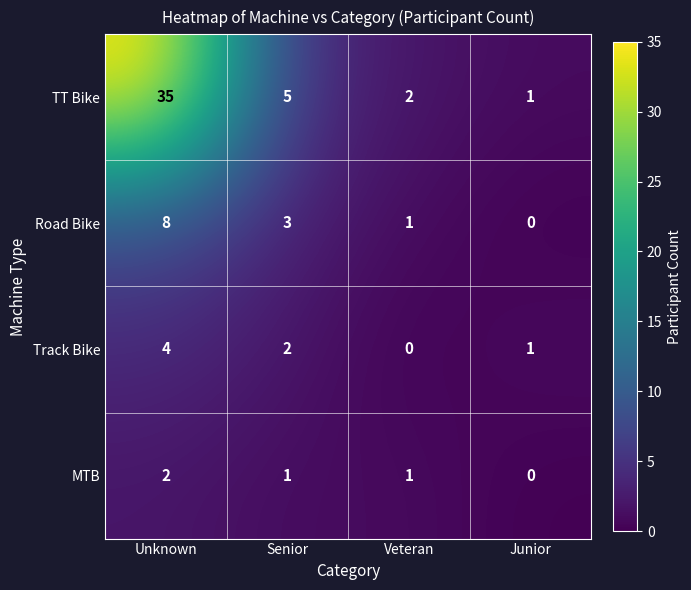

At which category is the sum across all series the highest?

Unknown